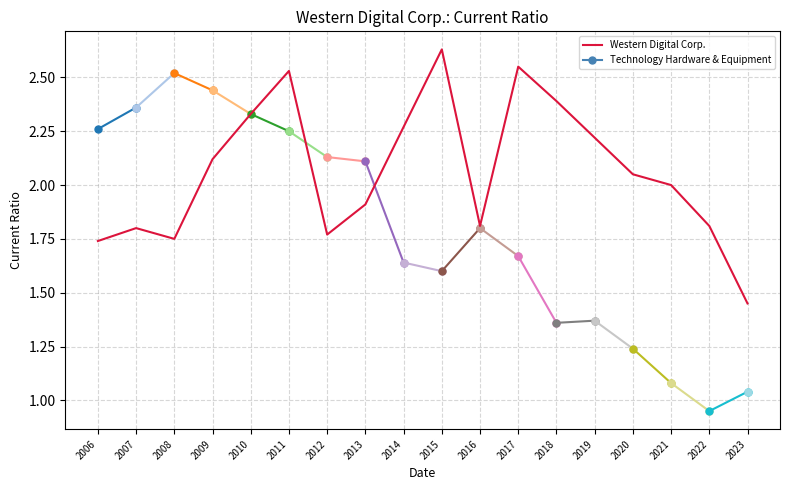

What is the sum of the values at 2019 and 2012?

4.0